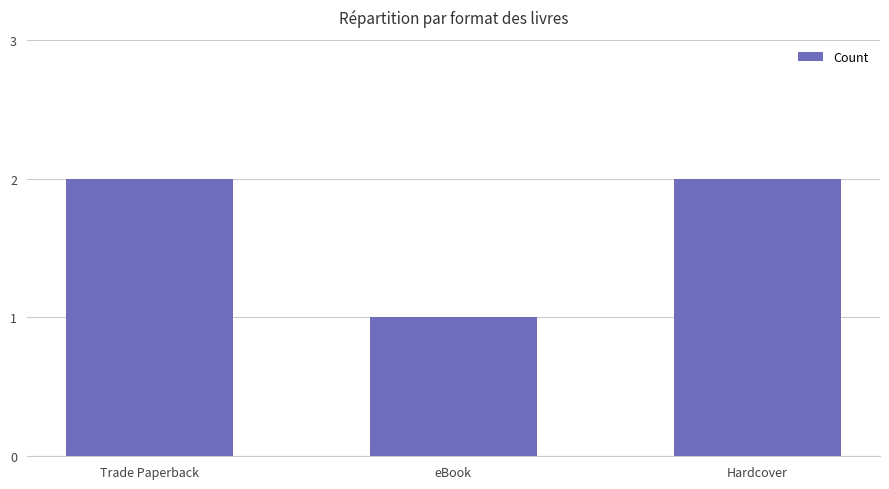

Reading left to right, transcribe all the data shown in this chart.

2	1	2